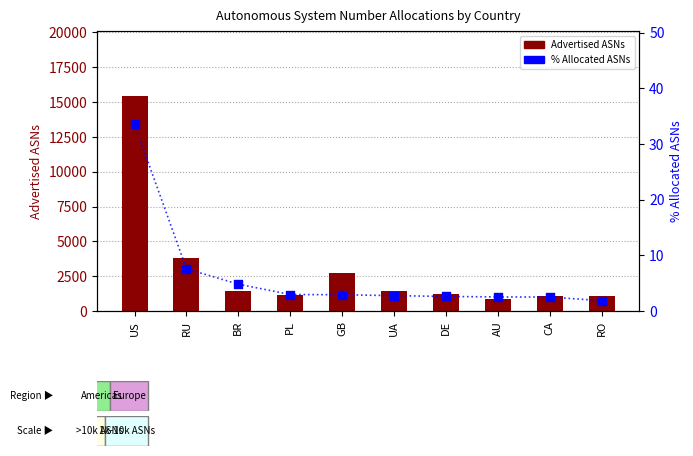

What are all the series names shown in the legend?

Advertised ASNs, % Allocated ASNs